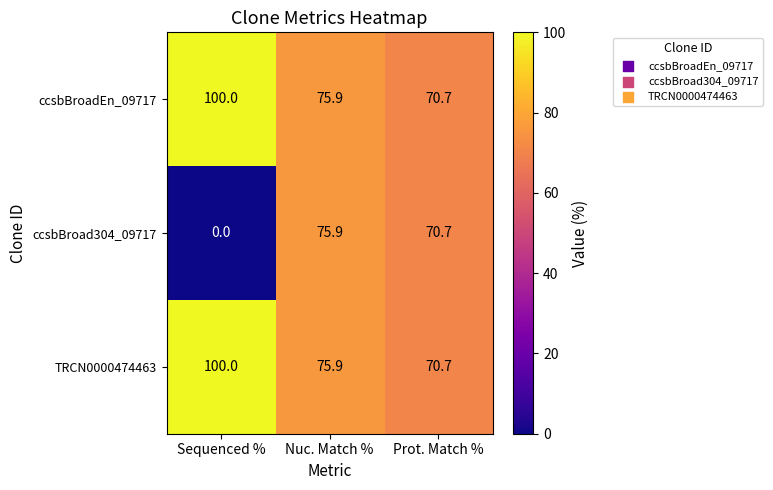

Where does the ccsbBroadEn_09717 series first go above 75?

Sequenced %